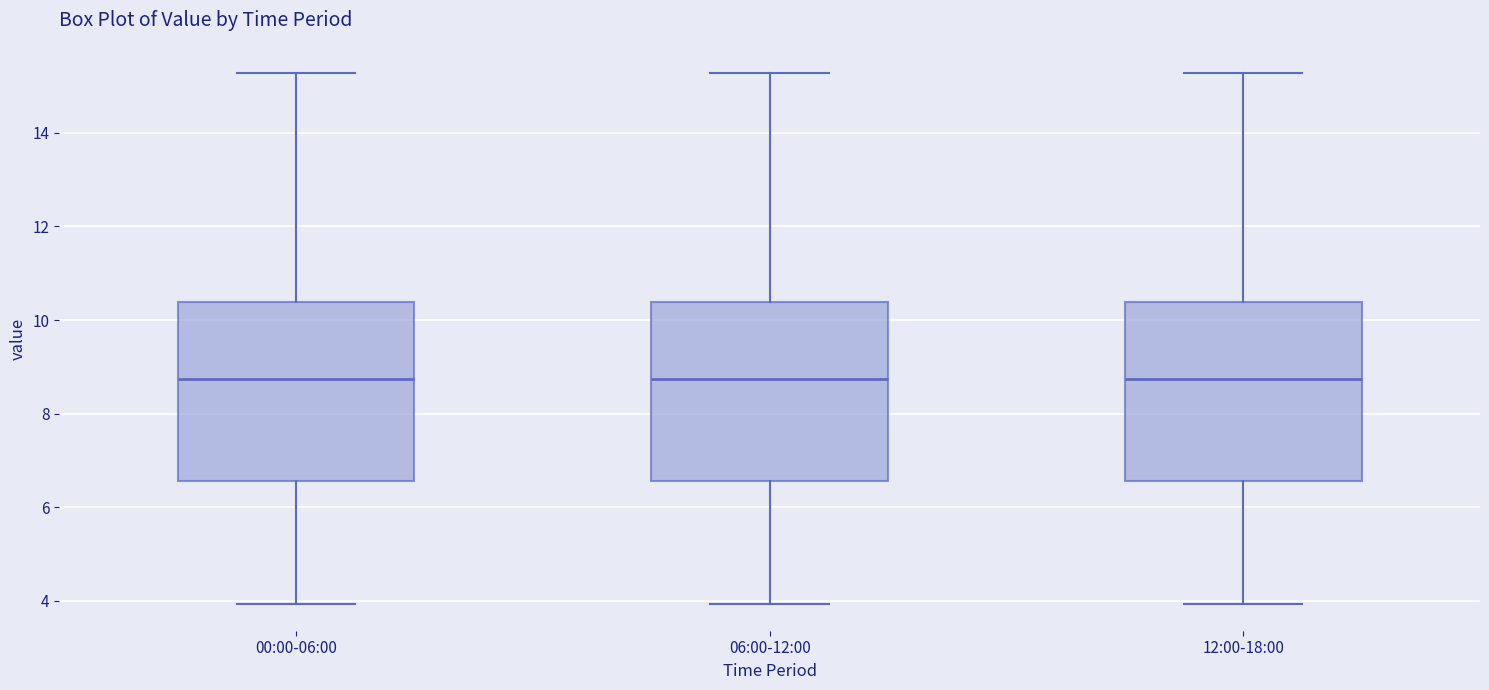

Reading left to right, transcribe this box plot: for each box, give where its median line is, the range the box spans, and where its two whiskers end, as read against the y-axis. The values are not printed on the chart, so give them approximately, as read against the axis.

00:00-06:00: median 8.8, box 6.6 to 10.4, whiskers 4.0 to 15.2
06:00-12:00: median 8.8, box 6.6 to 10.4, whiskers 4.0 to 15.2
12:00-18:00: median 8.8, box 6.6 to 10.4, whiskers 4.0 to 15.2